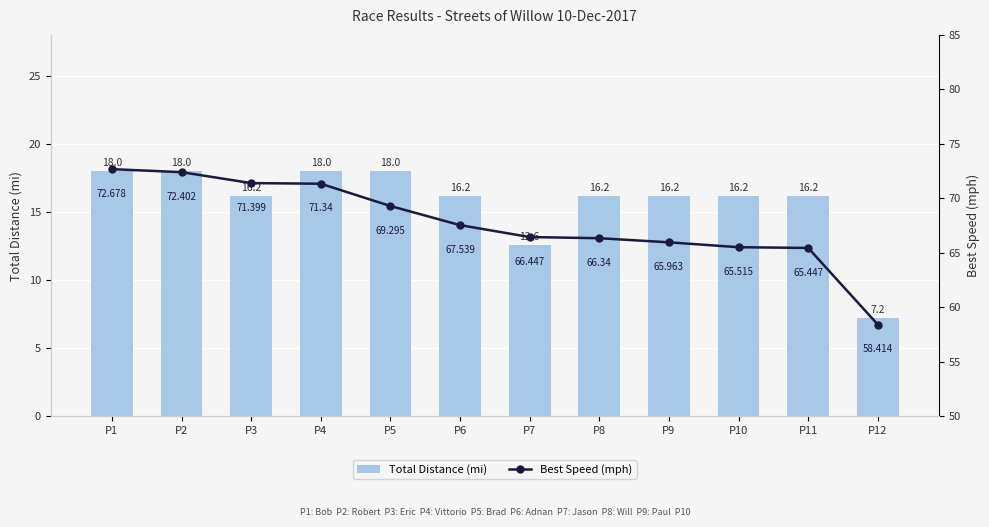

What is the value of the Best Speed (mph) bar at the 4th from the left?

71.3